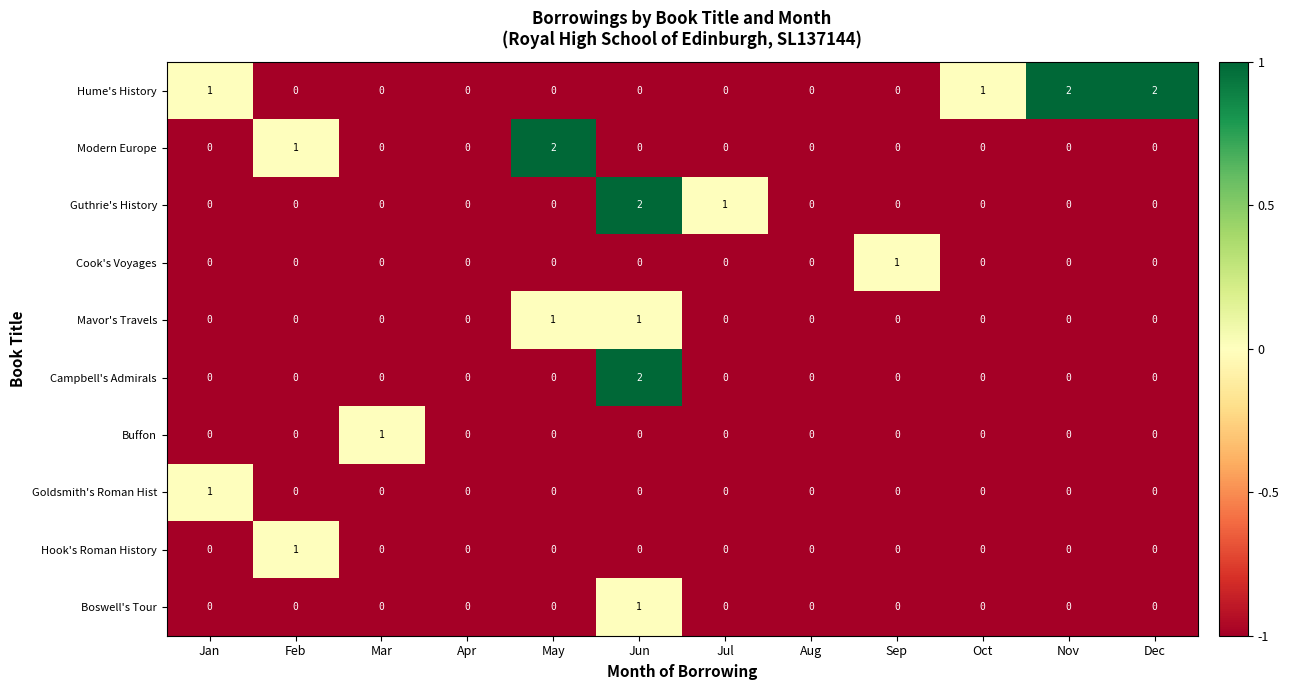

Which series has the largest total across all categories?

Hume's History